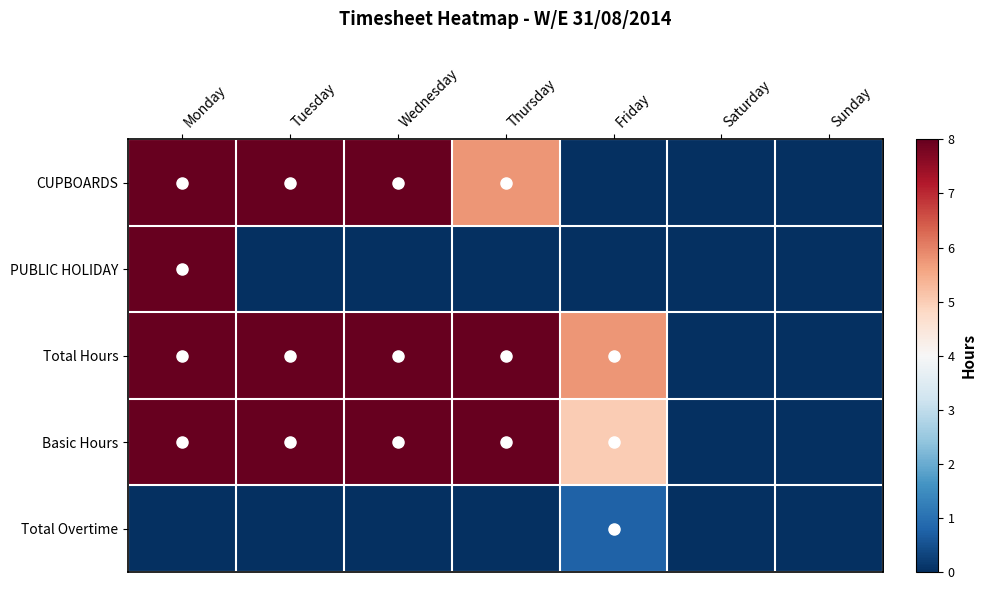

Reading left to right, list all the values displayed in this chart.

CUPBOARDS: Monday=8.0	Tuesday=8.0	Wednesday=8.0	Thursday=5.8	Friday=0.0	Saturday=0.0	Sunday=0.0
PUBLIC HOLIDAY: Monday=8.0	Tuesday=0.0	Wednesday=0.0	Thursday=0.0	Friday=0.0	Saturday=0.0	Sunday=0.0
Total Hours: Monday=8.0	Tuesday=8.0	Wednesday=8.0	Thursday=8.0	Friday=5.8	Saturday=0.0	Sunday=0.0
Basic Hours: Monday=8.0	Tuesday=8.0	Wednesday=8.0	Thursday=8.0	Friday=5.0	Saturday=0.0	Sunday=0.0
Total Overtime: Monday=0.0	Tuesday=0.0	Wednesday=0.0	Thursday=0.0	Friday=0.8	Saturday=0.0	Sunday=0.0